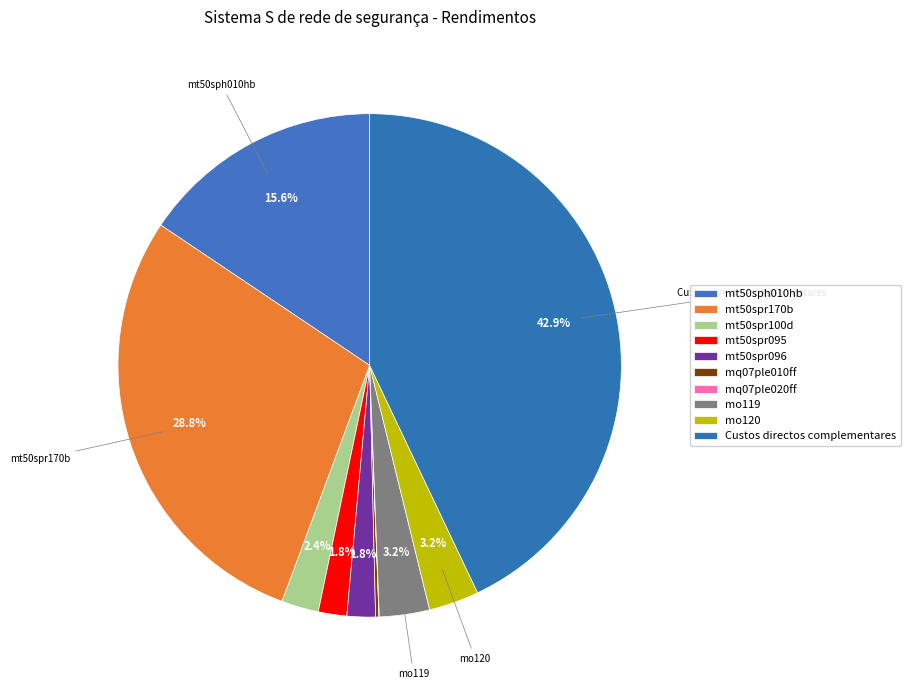

Does any single category account for the majority?

No